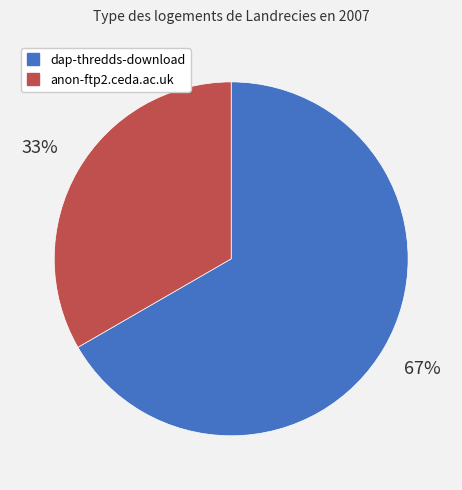

Rank the categories by value from lowest to highest.

anon-ftp2.ceda.ac.uk, dap-thredds-download